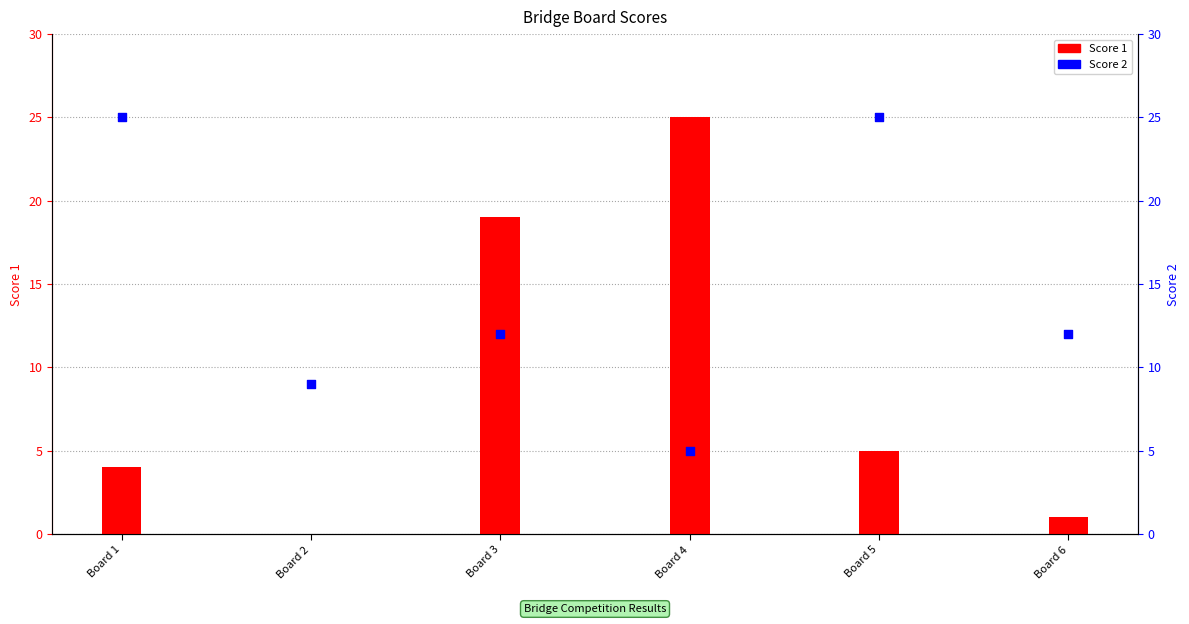

At which category is the sum across all series the highest?

Board 3